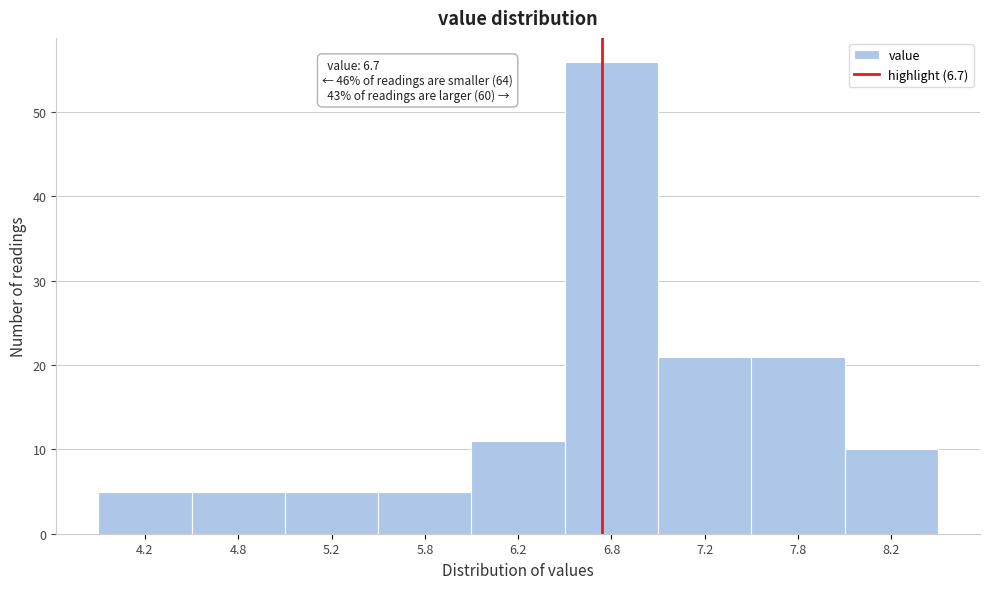

Reading left to right, list all the values displayed in this chart.

4.2=5	4.8=5	5.2=5	5.8=5	6.2=11	6.8=56	7.2=21	7.8=21	8.2=10